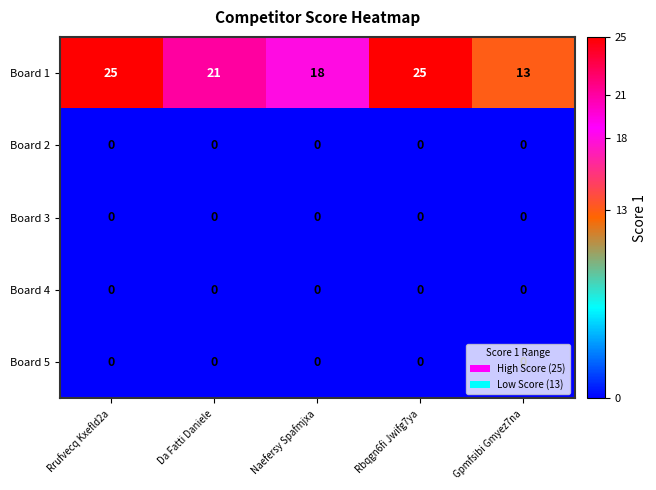

What is the total value across all series at Rrufvecq Kxefld2a?

25